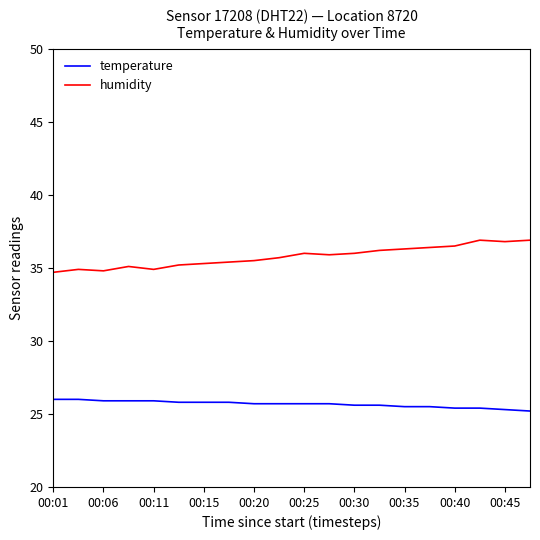

Rank the series by their average value, from lowest to highest.

temperature, humidity